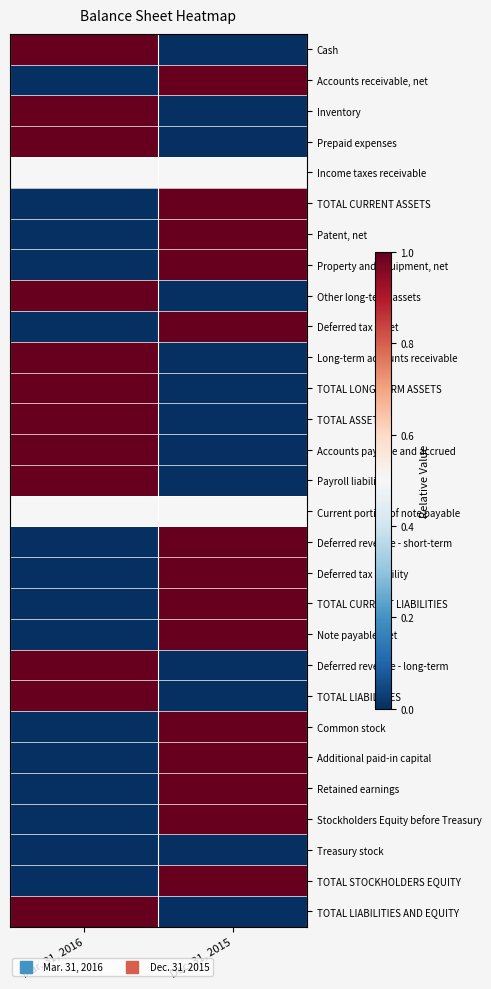

Which category has the highest value across all series?

Mar. 31, 2016